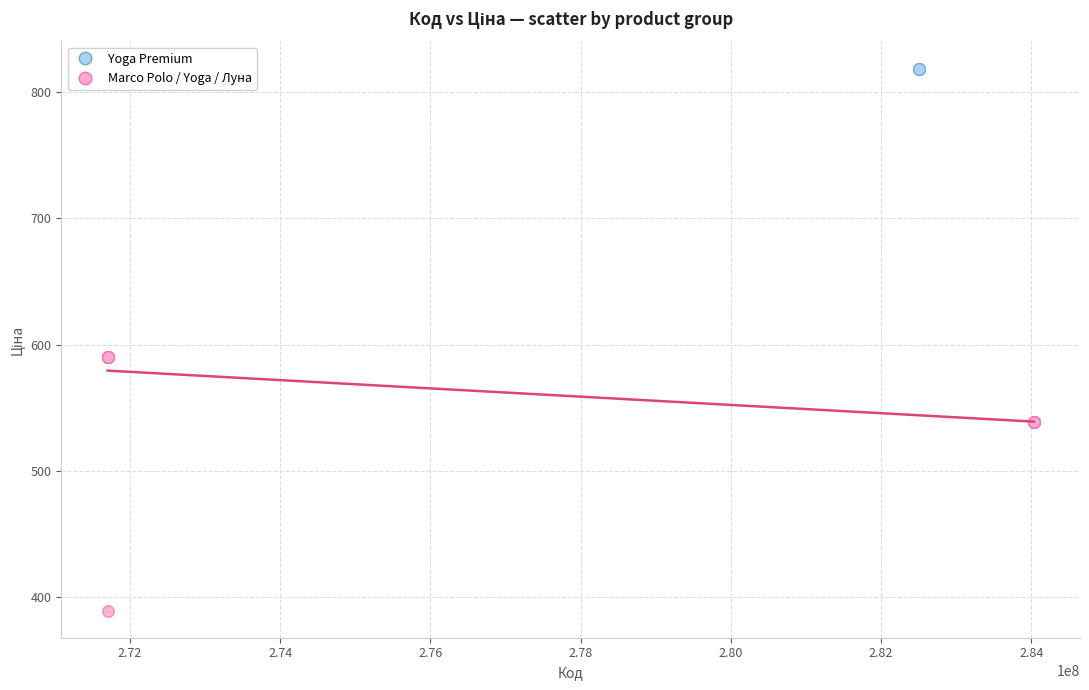

Which series contains the highest Y value?

Yoga Premium